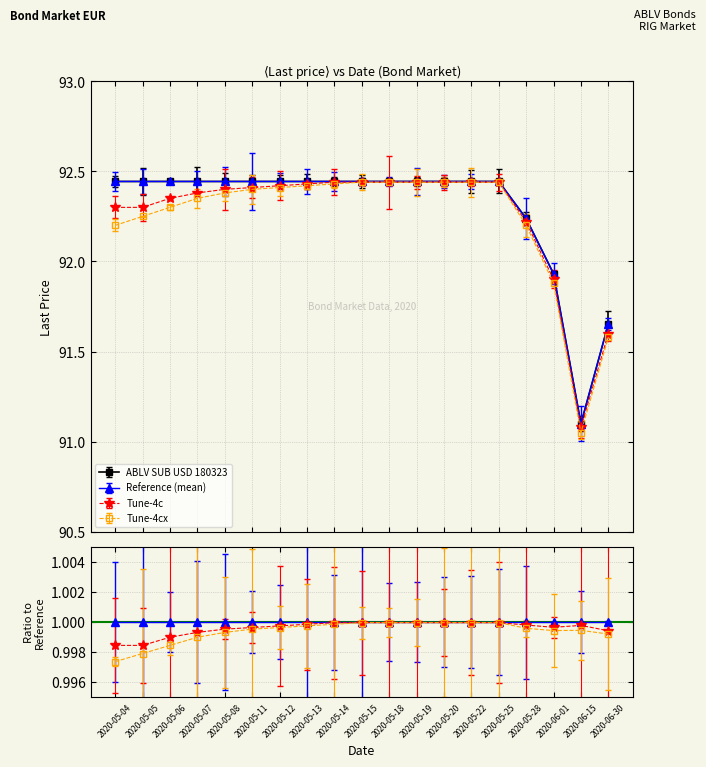

True or false: Reference (mean) has a value of 92.4 at 2020-05-06.

True